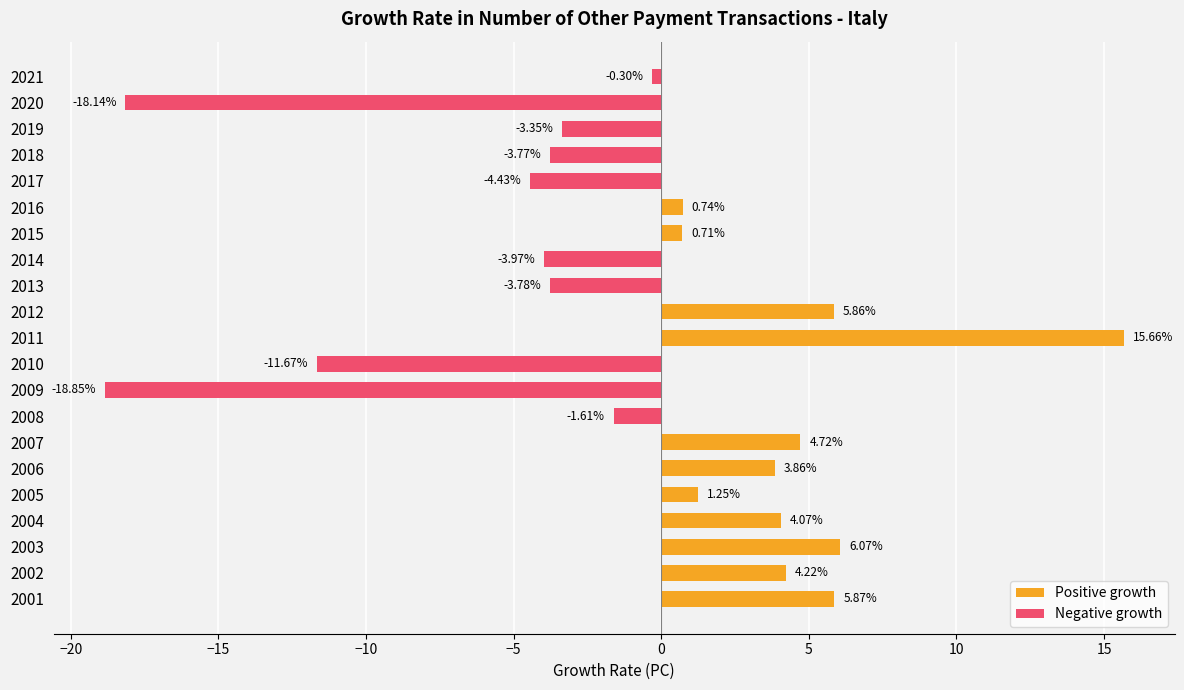

How many values in the Negative growth series are below 0?

10